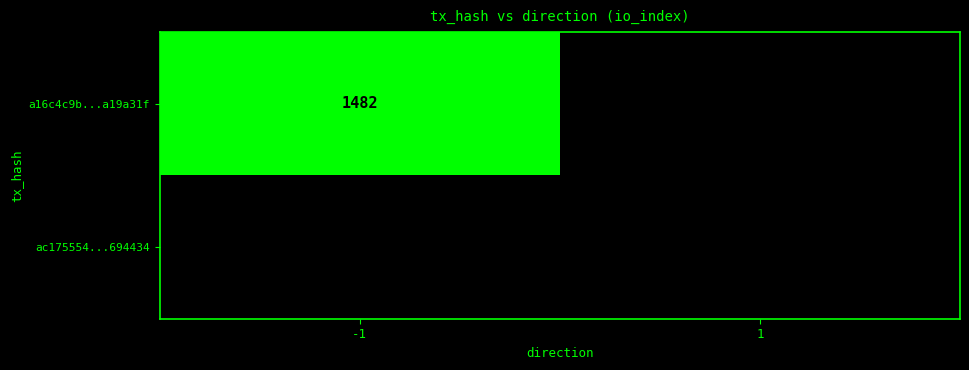

The ac175554...694434 series shows 7 at 1. True or false?

False